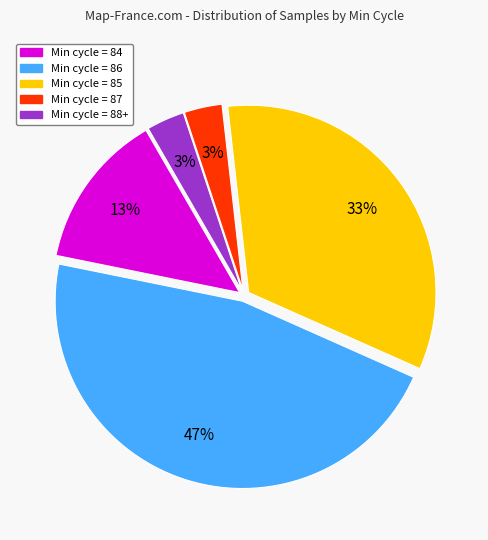

How many slices are in this pie chart?

5